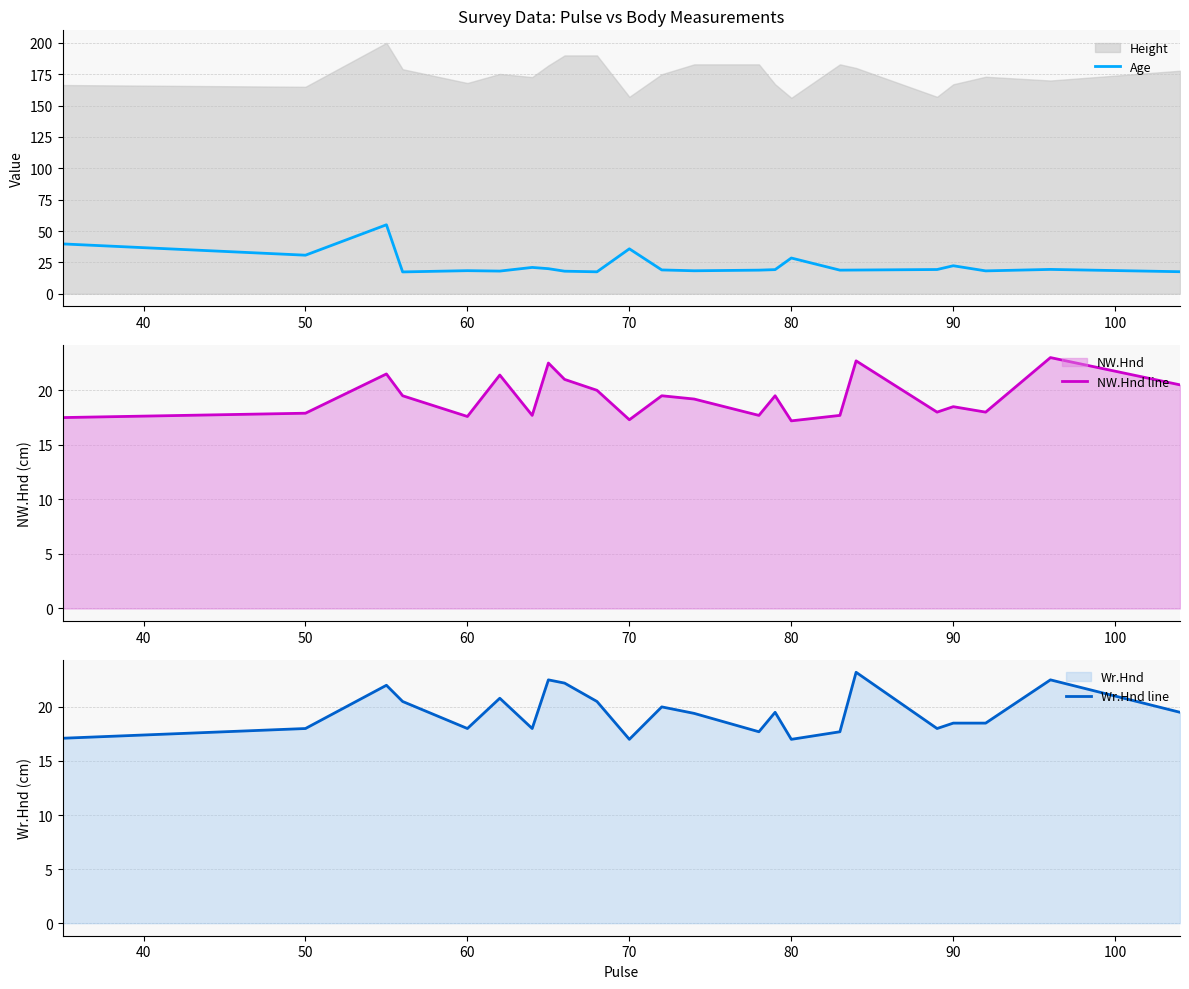

How many intersections are there between NW.Hnd line and Age?

13